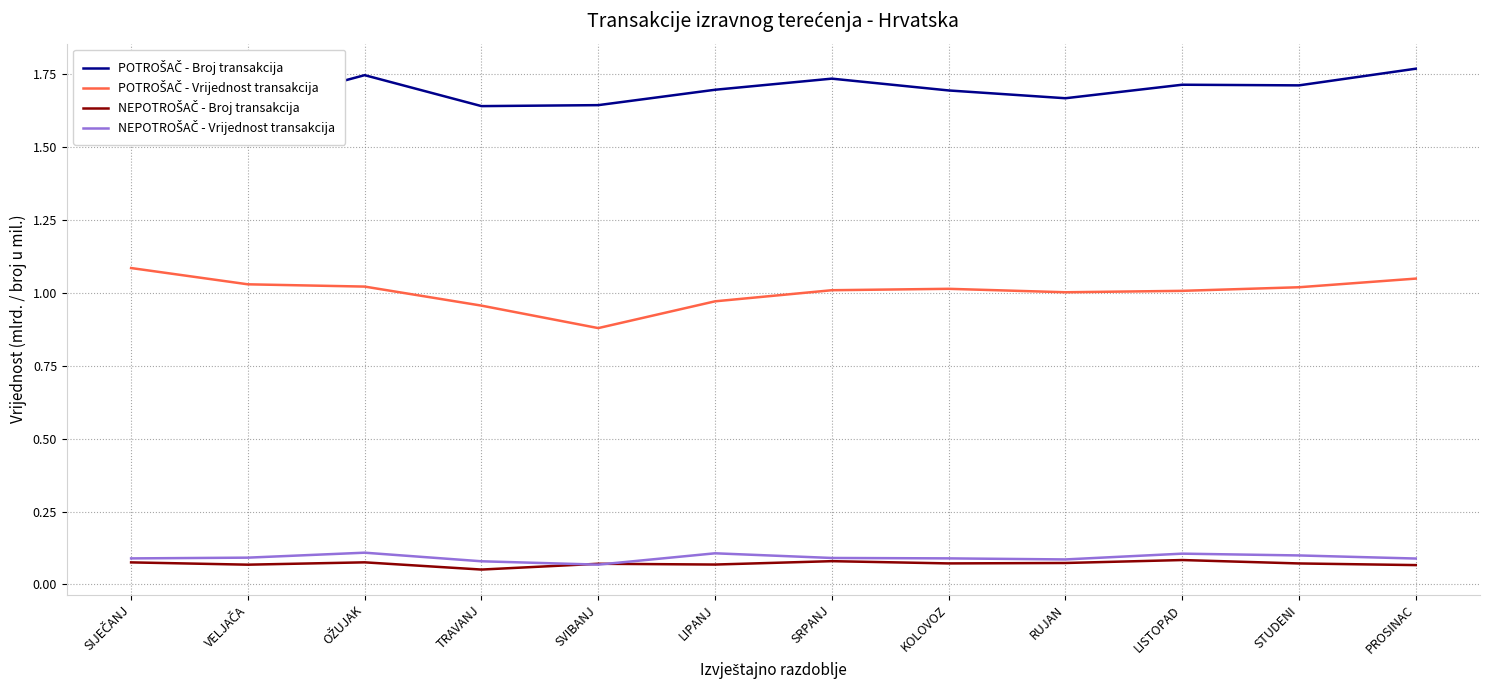

What position from the left is TRAVANJ?

4